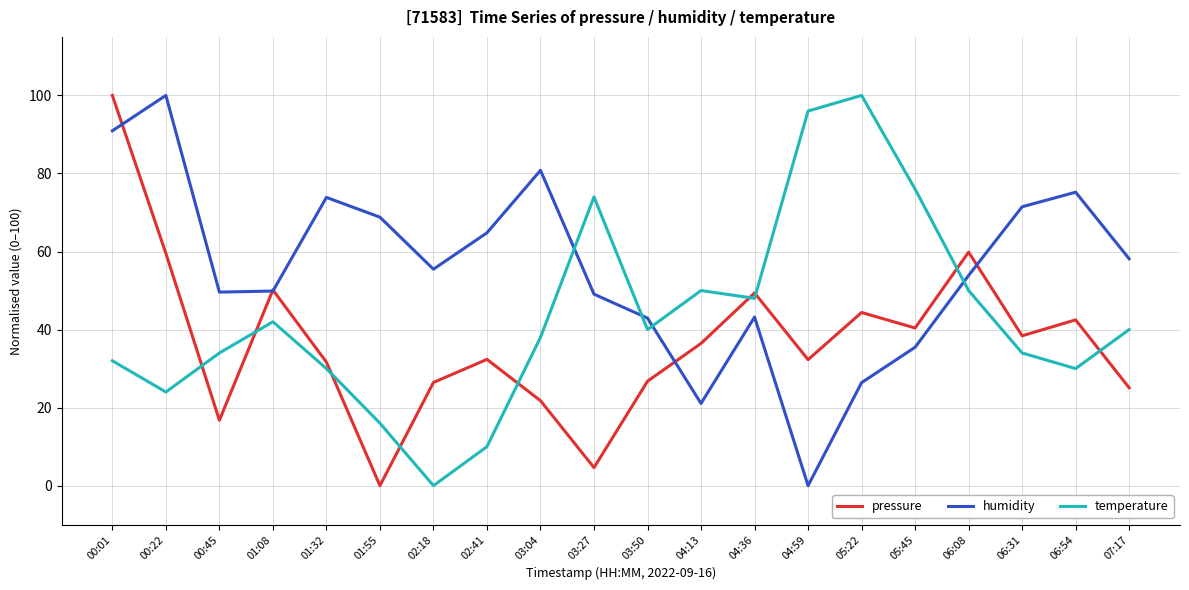

What is the difference between the pressure values at 00:45 and 02:41?

15.6